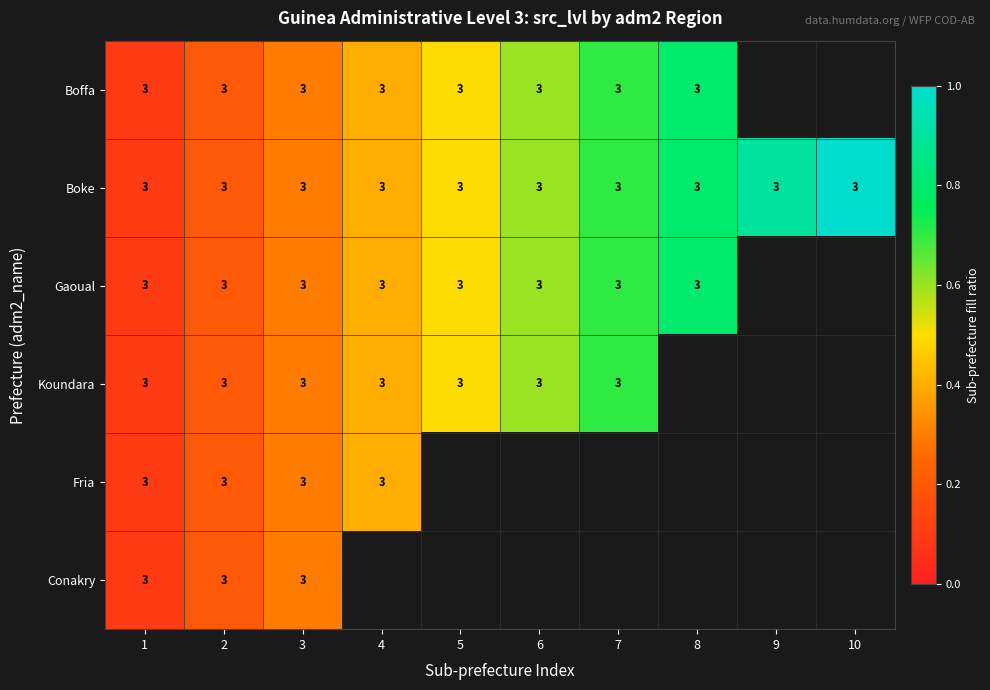

How many data points does each series have?

10